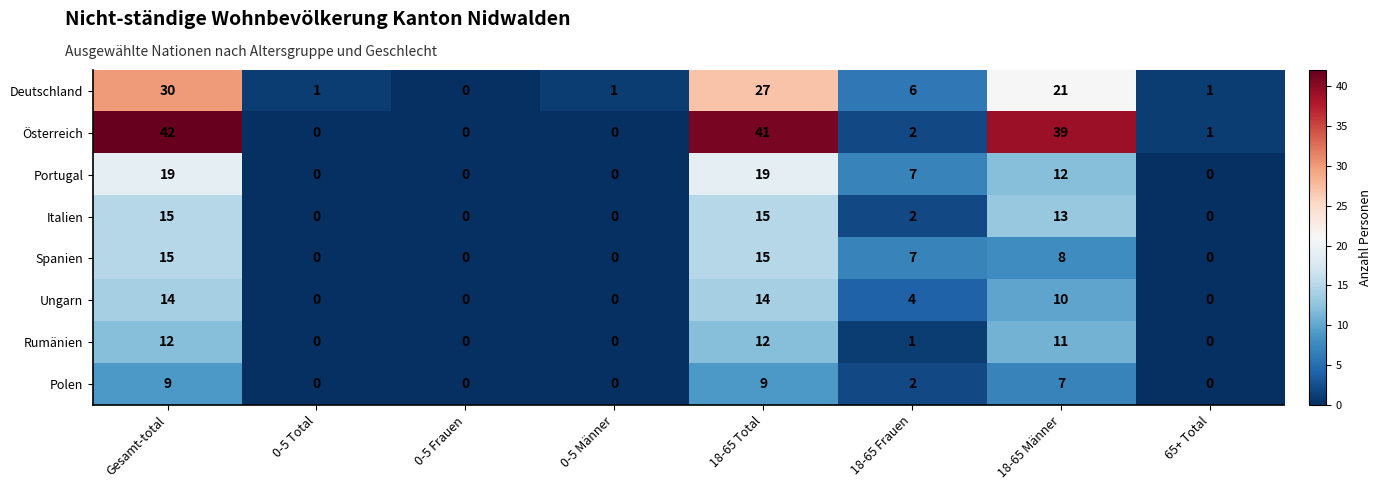

What is the spread (max minus min) of values at 18-65 Männer?

32